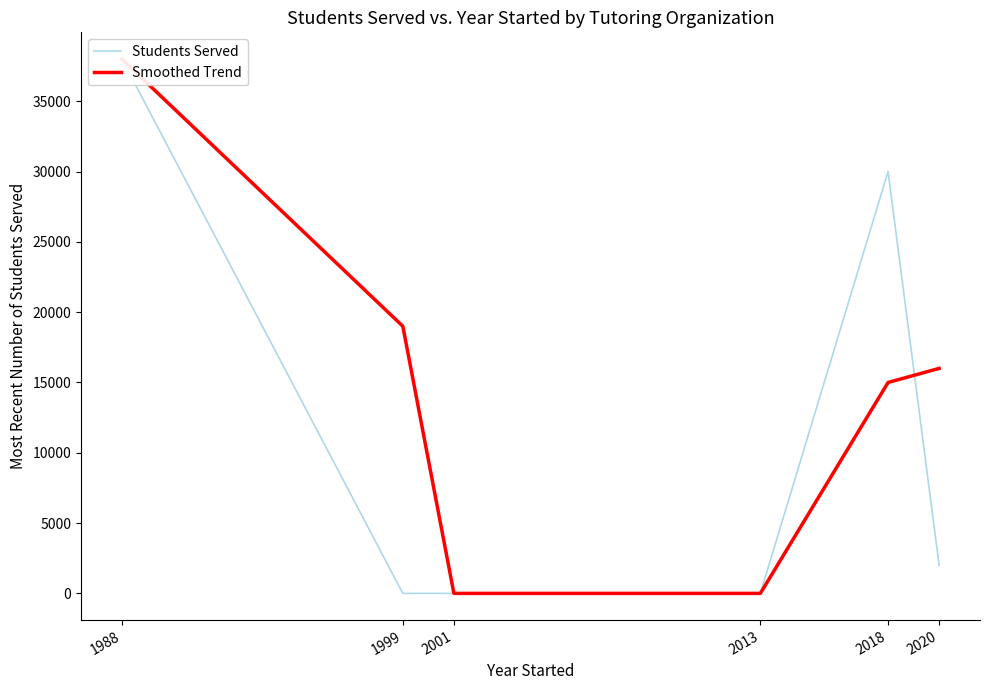

What is the difference between the highest and lowest values at 2020?

14000